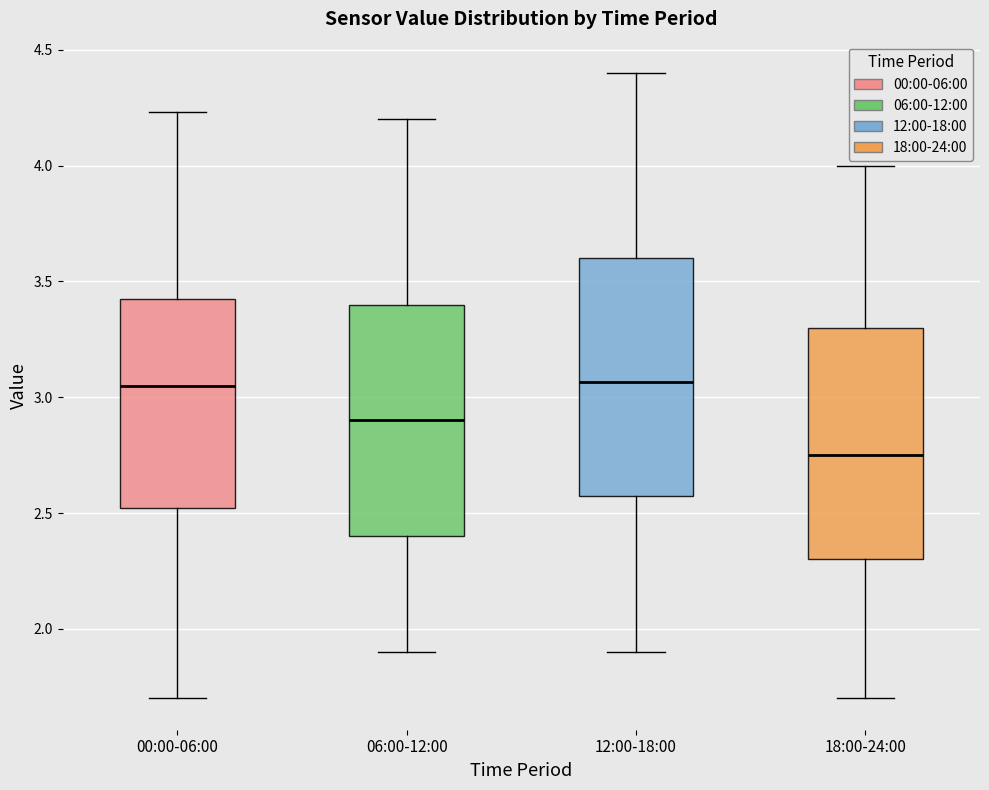

Reading left to right, read every box against the y-axis: the position of its median line, the range the box covers, and the ends of its whiskers. The values are not printed on the chart, so give them approximately, as read against the axis.

00:00-06:00: median 3.05, box 2.50 to 3.45, whiskers 1.70 to 4.25
06:00-12:00: median 2.90, box 2.40 to 3.40, whiskers 1.90 to 4.20
12:00-18:00: median 3.05, box 2.60 to 3.60, whiskers 1.90 to 4.40
18:00-24:00: median 2.75, box 2.30 to 3.30, whiskers 1.70 to 4.00